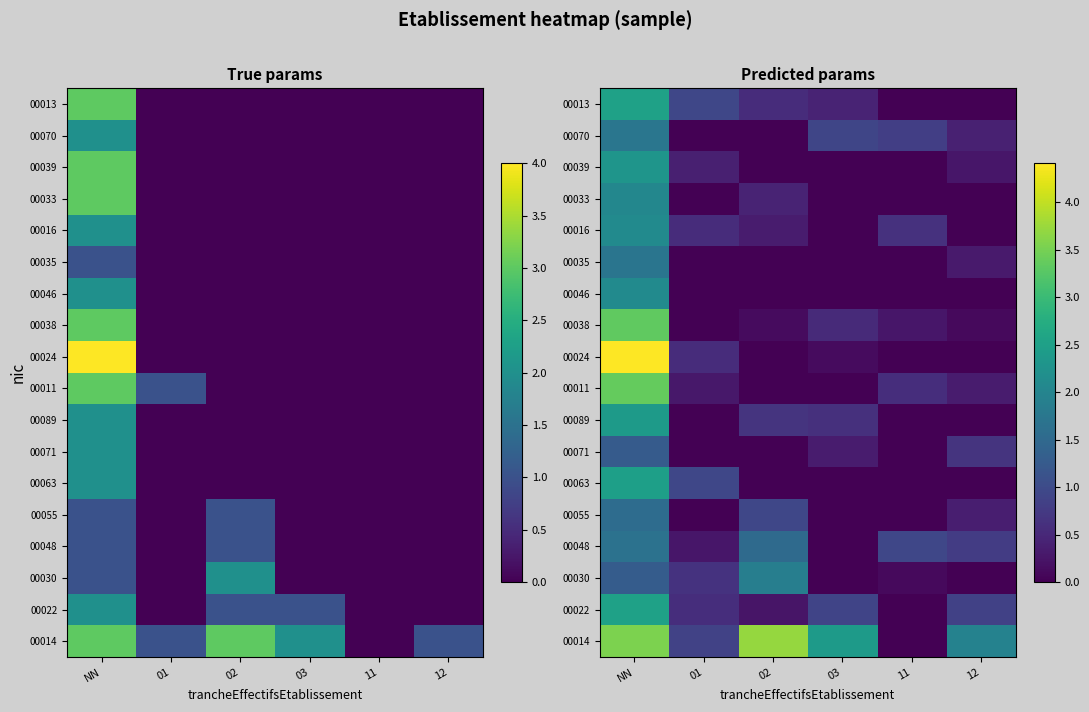

At which category is the sum across all series the highest?

NN